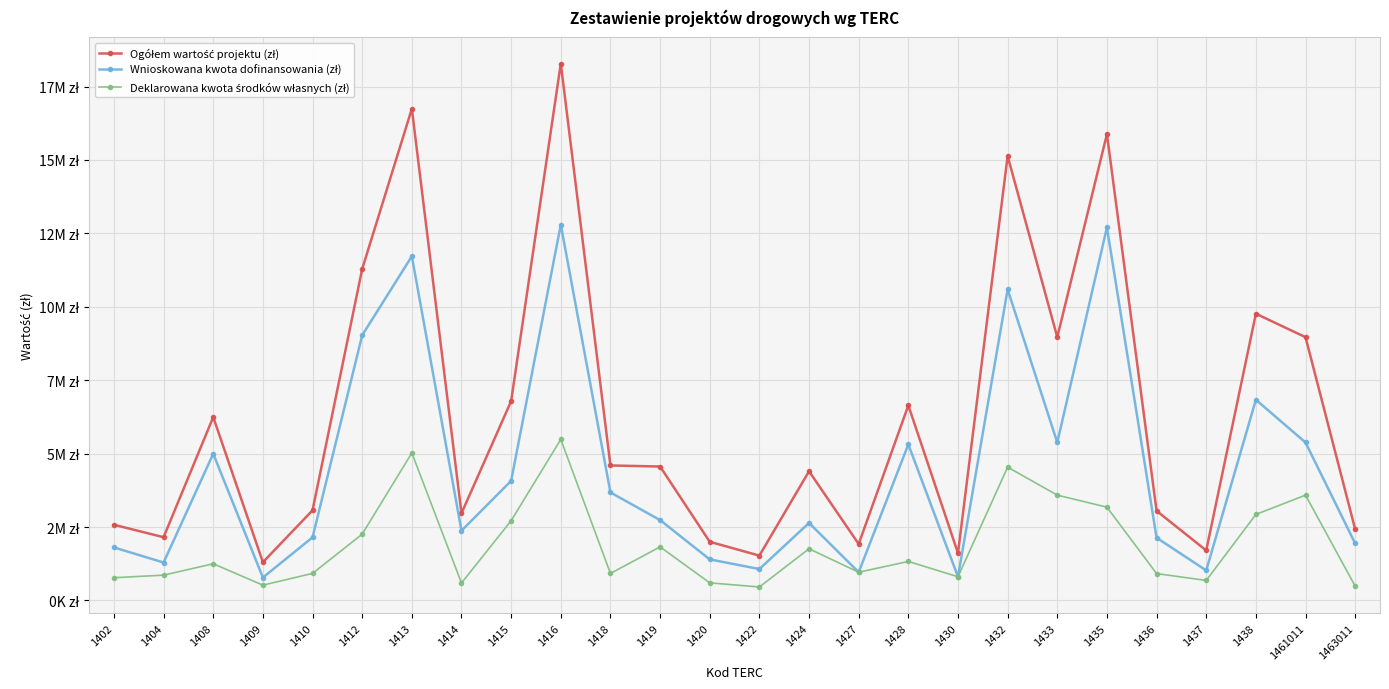

The value of Ogółem wartość projektu (zł) at 1414 is 957971.8. True or false?

False